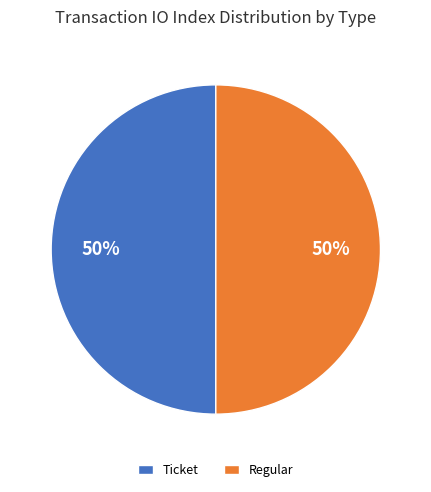

To the nearest percent, what is the combined percentage of Regular and Ticket?

100%